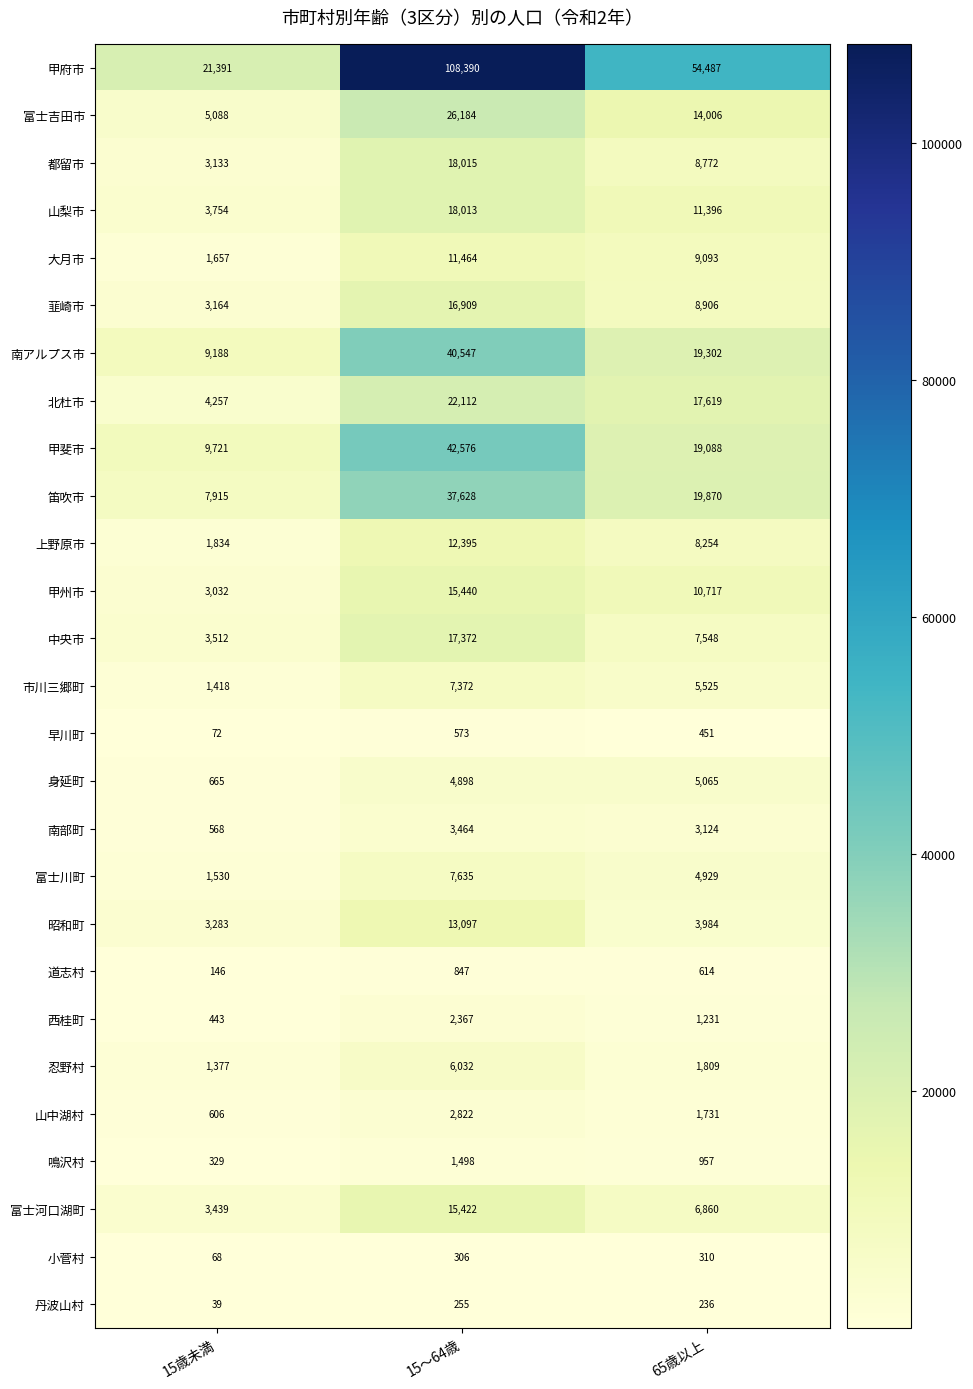

What is the average value of the 道志村 series?

536